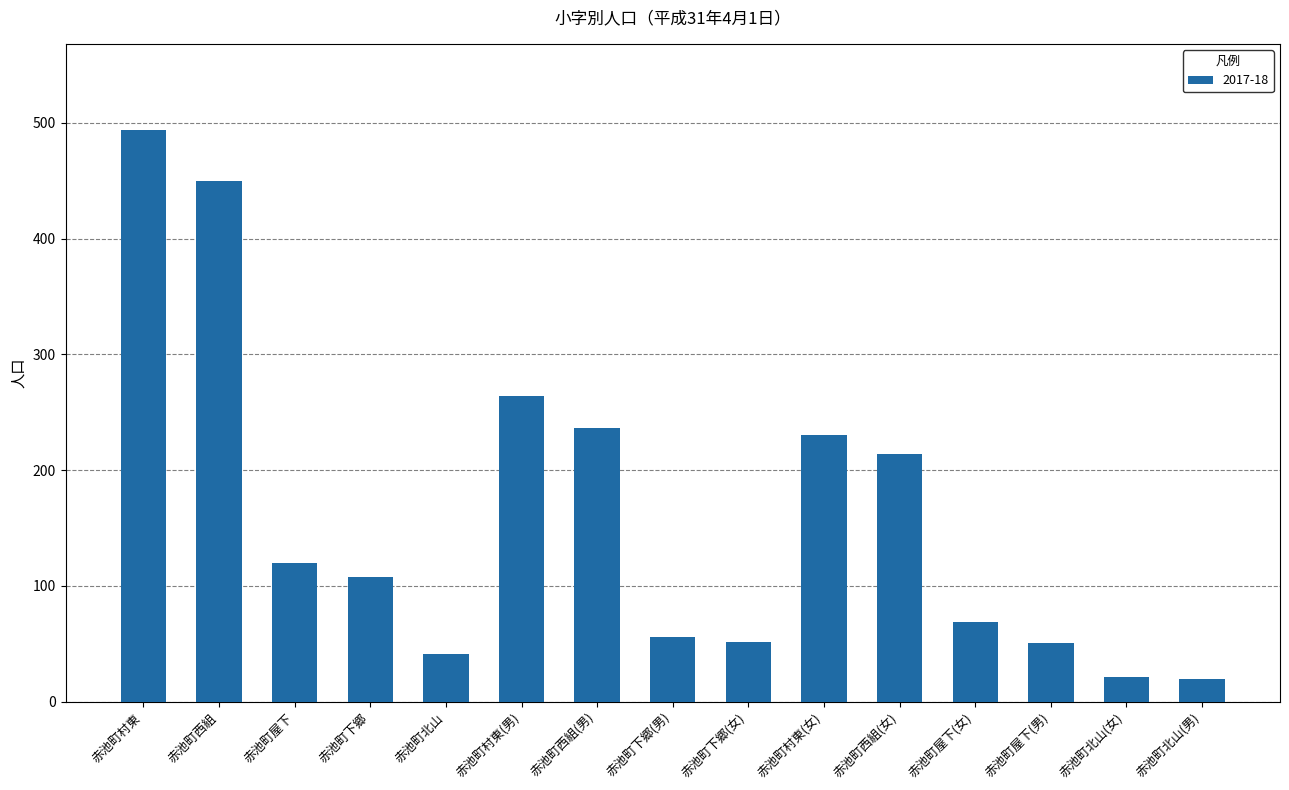

The chart shows a value of 450 at 赤池町西組. True or false?

True